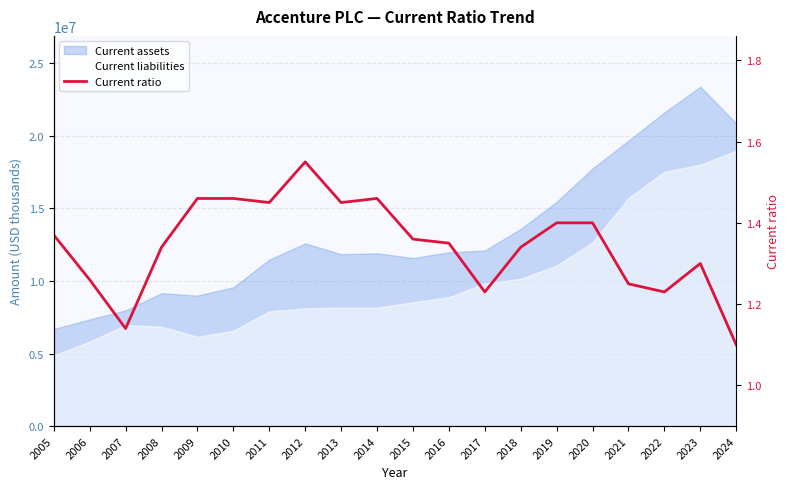

Approximately how many times larger is the value at 2022 compared to 2005?

0.9